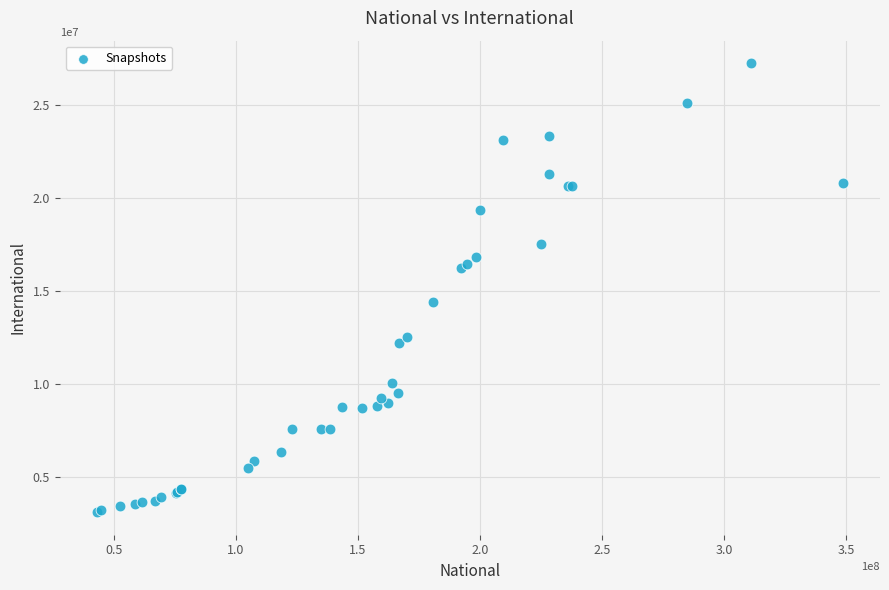

What Y value in the scatter plot is closest to 15173020?

14421230